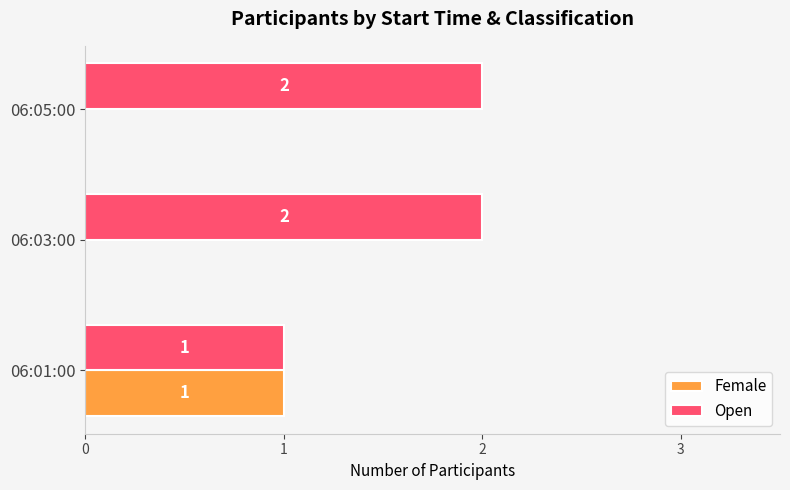

What is the sum of all Open values?

5